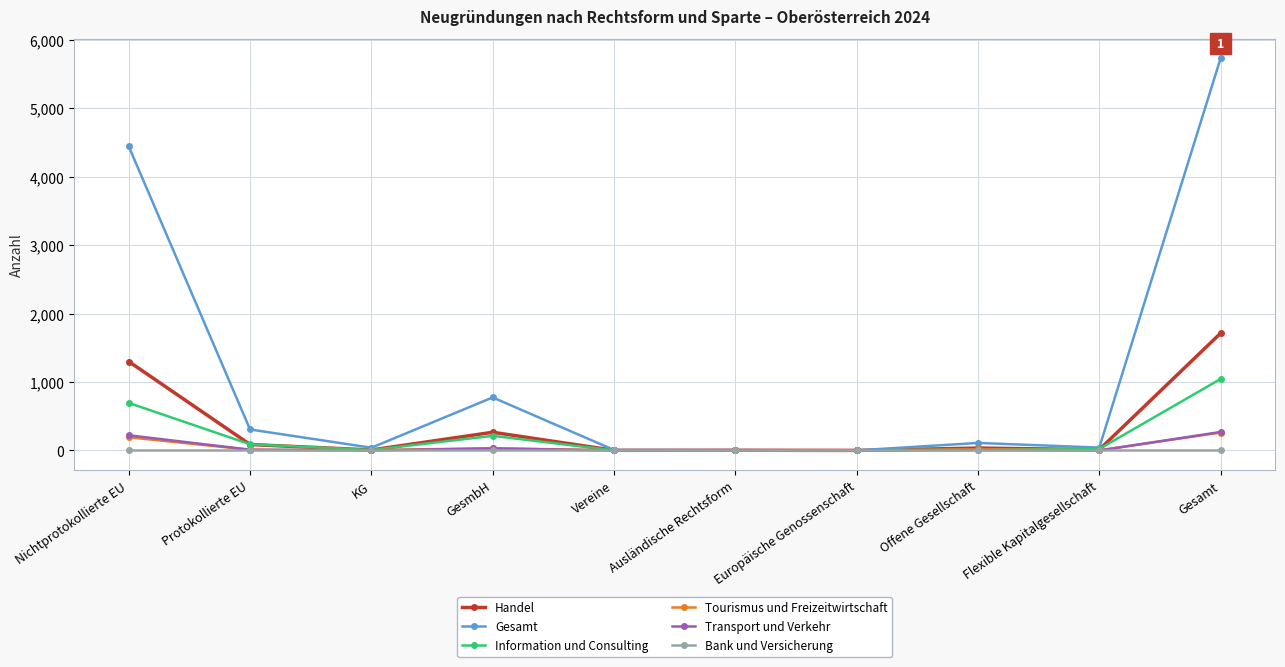

At which category does Handel reach its first local peak?

GesmbH